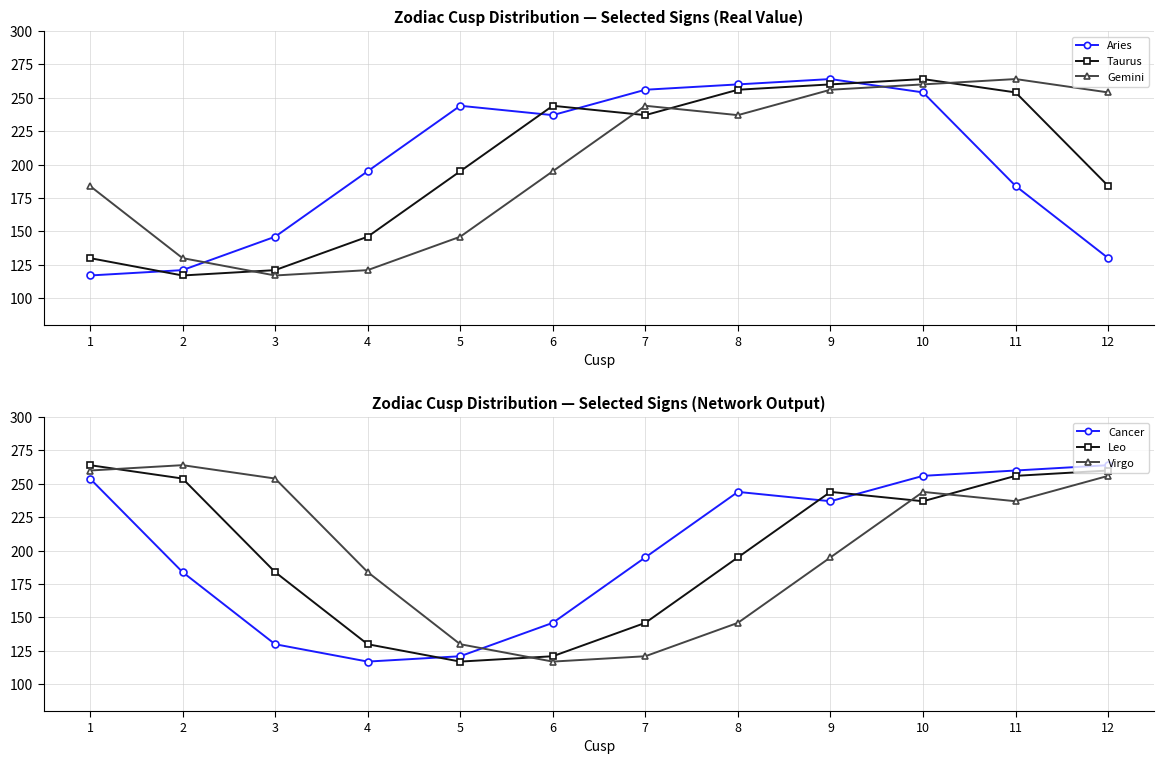

At 7, list the series in order from smallest to largest.

Virgo, Leo, Cancer, Taurus, Gemini, Aries